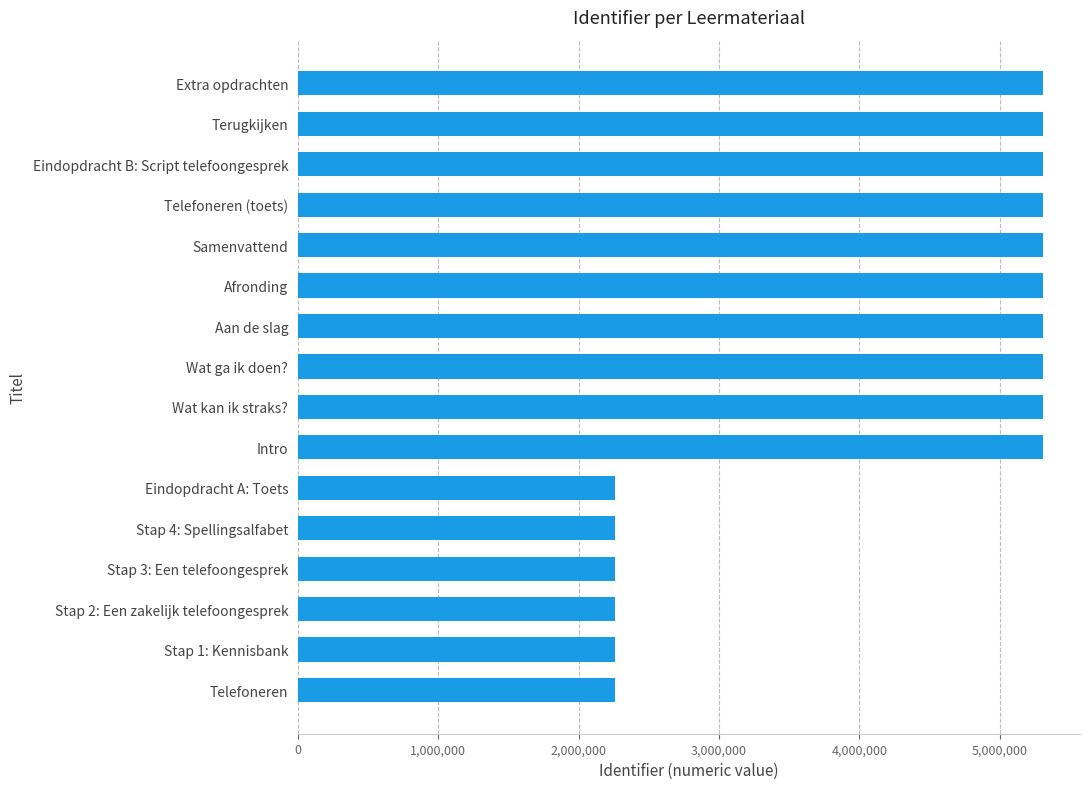

What is the smallest value displayed?

2258787